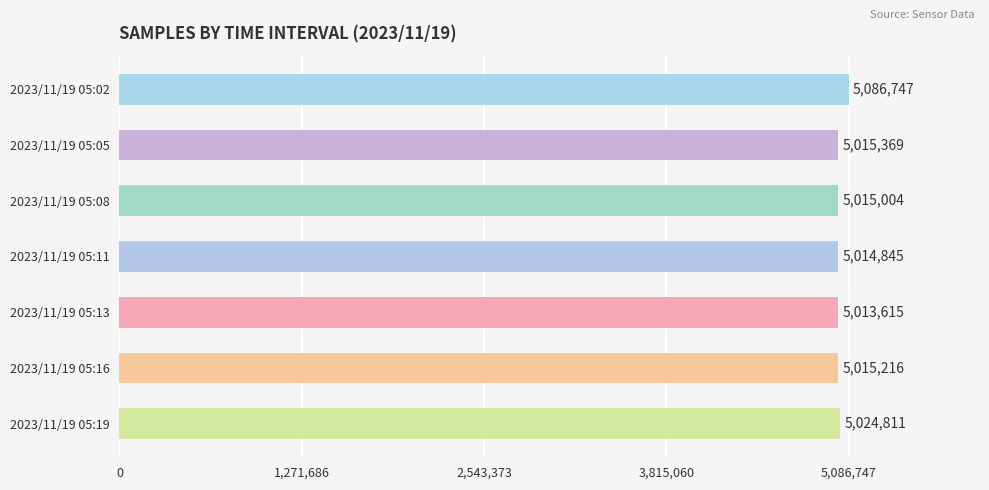

What is the maximum value shown in the chart?

5086747